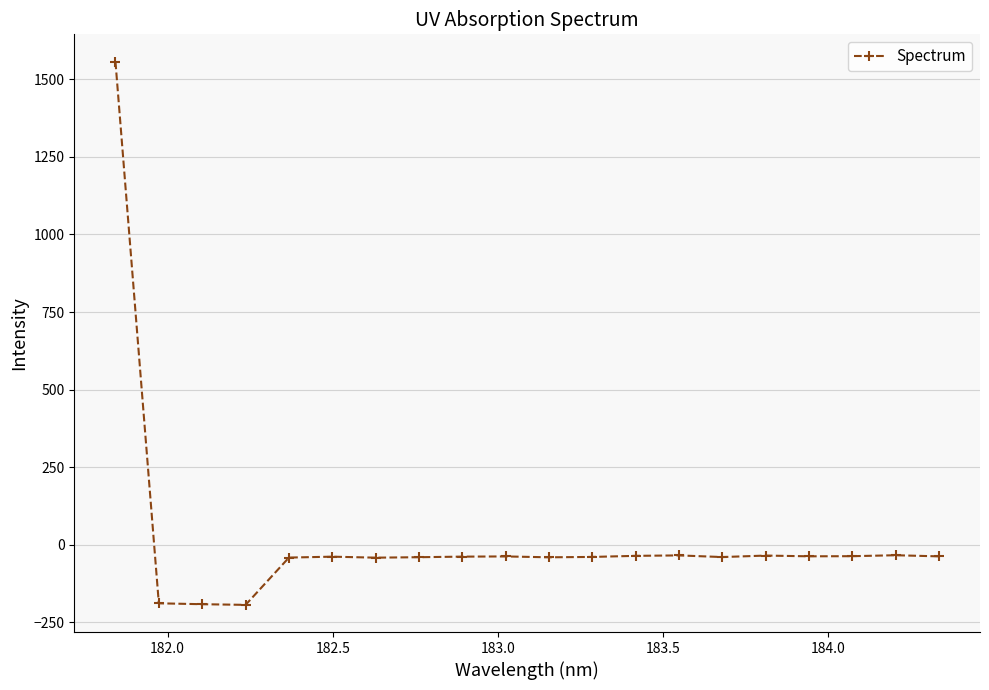

What is the value of the 4th point from the left?

-194.1